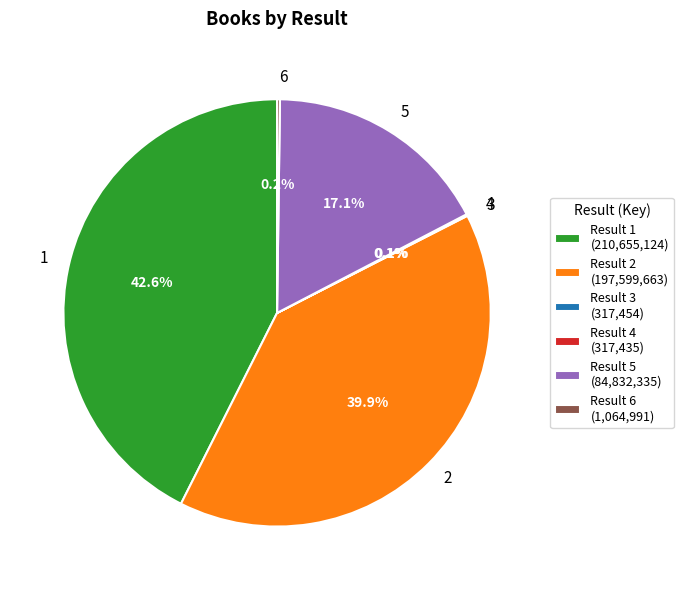

How much of the chart is everything except 5?

82.9%